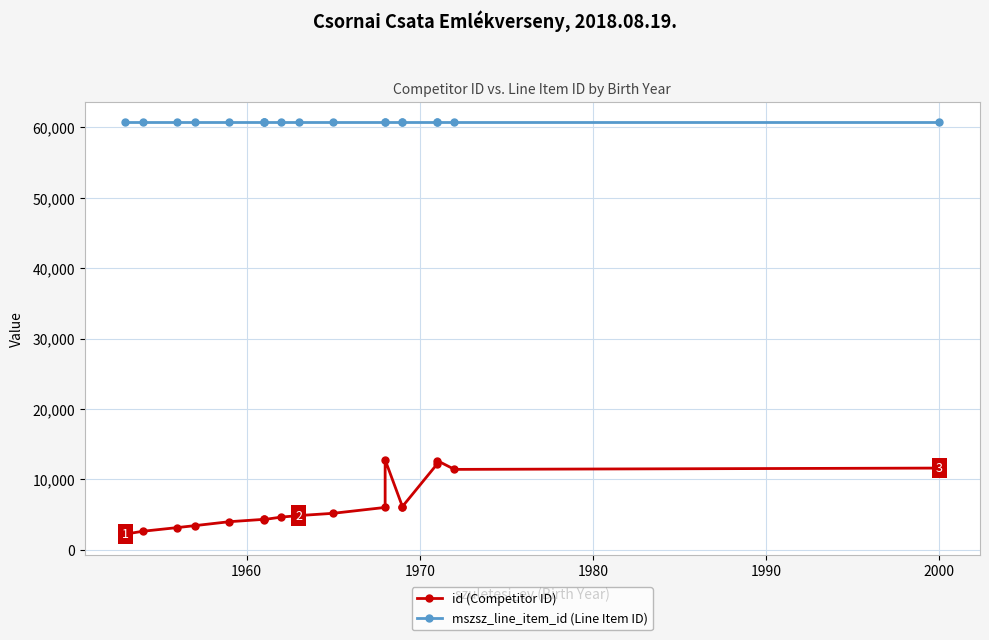

What is the difference between the second highest and second lowest values in the id (Competitor ID) series?

10049